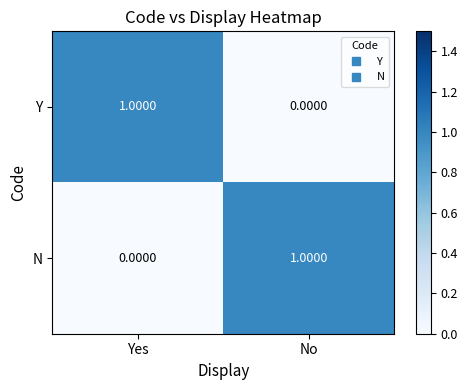

Rank the categories by Y value from lowest to highest.

No, Yes